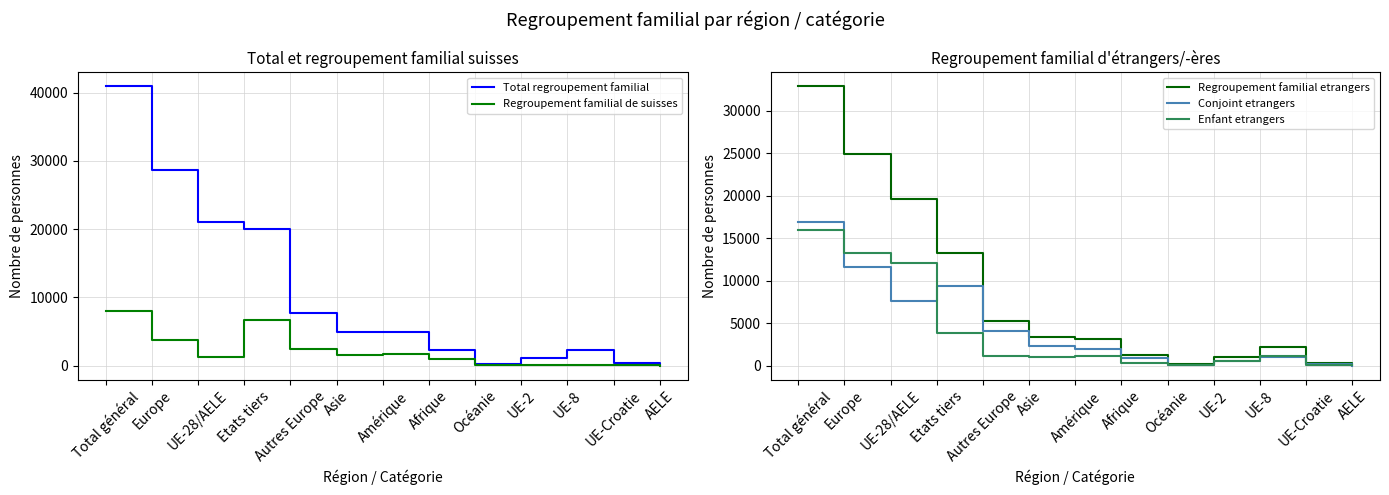

What is the spread (max minus min) of values at Asie?

3841